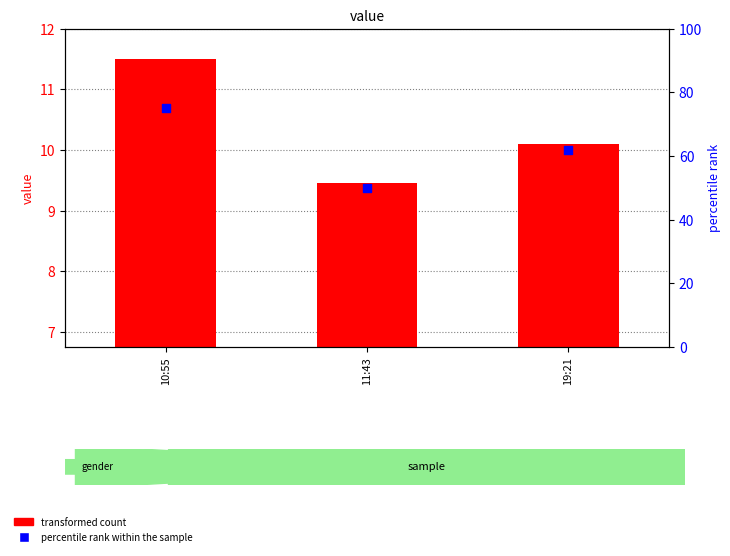

Which series reaches the maximum Y coordinate?

percentile rank within the sample